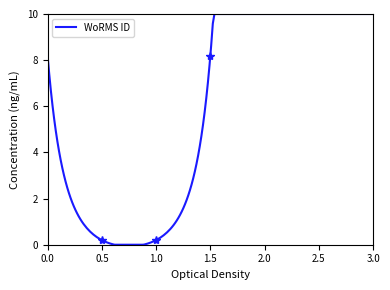

What is the greatest value displayed?

8.2